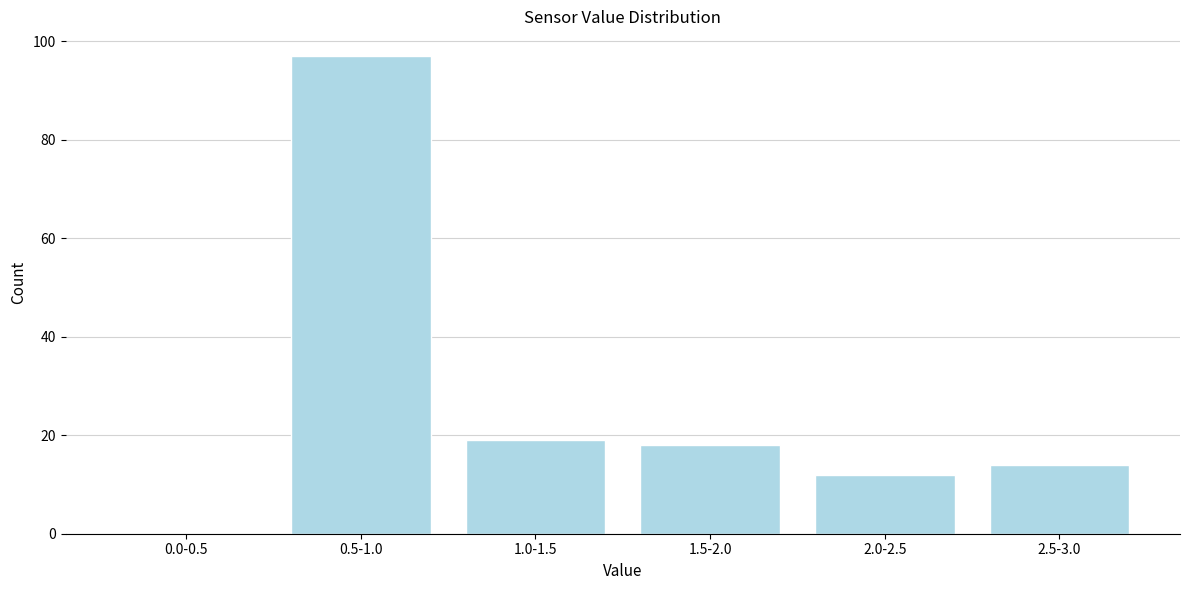

Reading right to left, transcribe all the data shown in this chart.

2.5-3.0=14	2.0-2.5=12	1.5-2.0=18	1.0-1.5=19	0.5-1.0=97	0.0-0.5=0